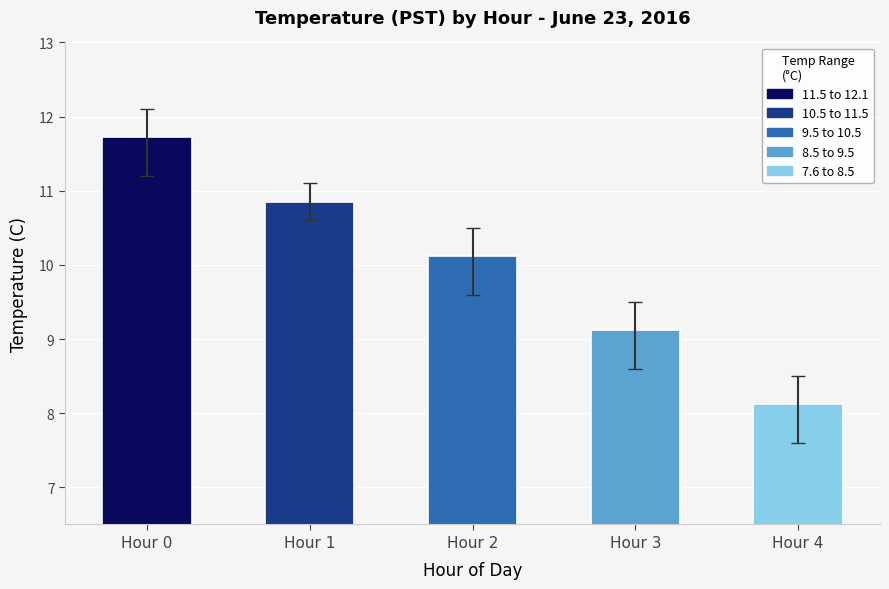

Rank the categories by value from lowest to highest.

Hour 4, Hour 3, Hour 2, Hour 1, Hour 0